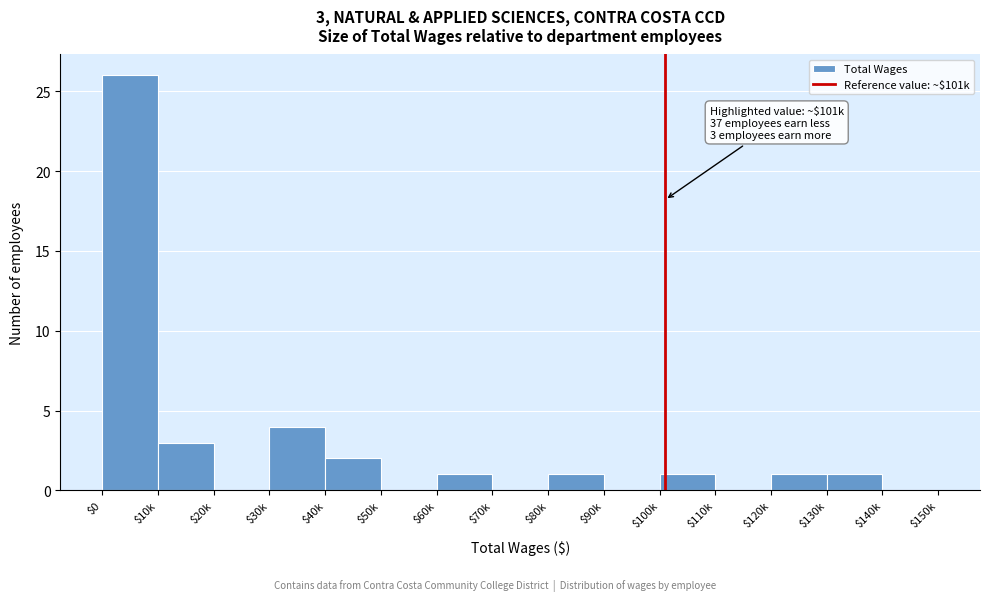

The chart shows a value of 4 at $30k. True or false?

True